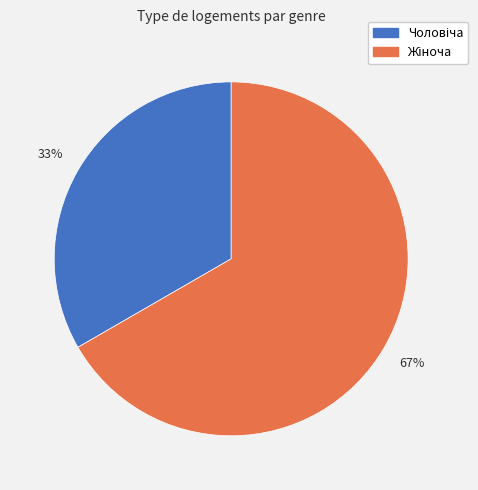

To the nearest percent, what is the average slice percentage?

50%